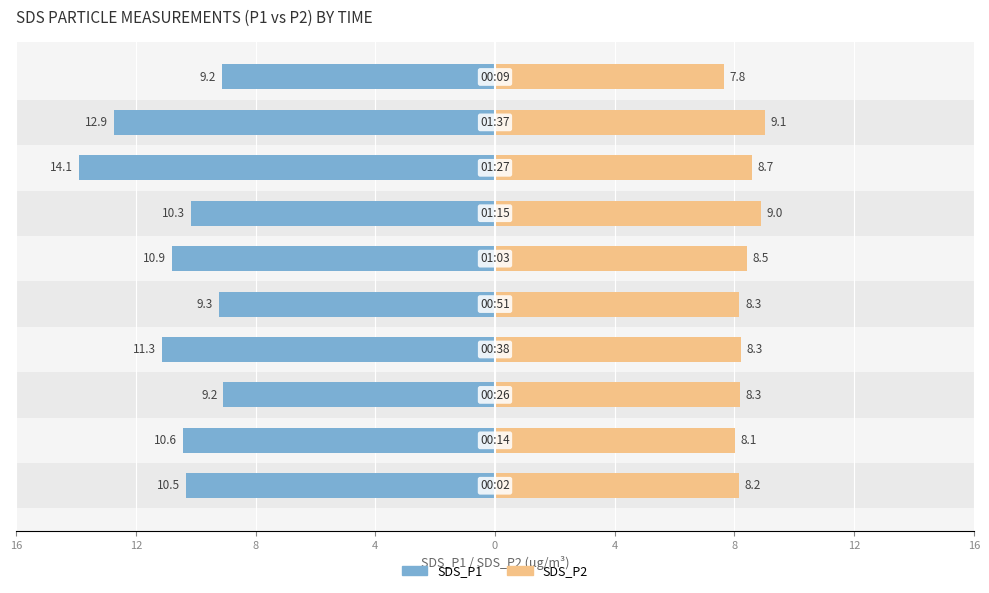

The SDS_P2 series shows 7.8 at 9. True or false?

True